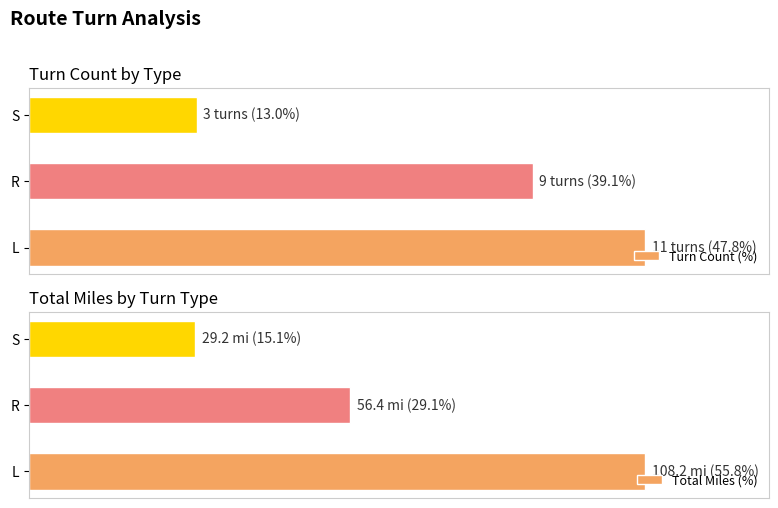

How many categories are shown in the chart?

3